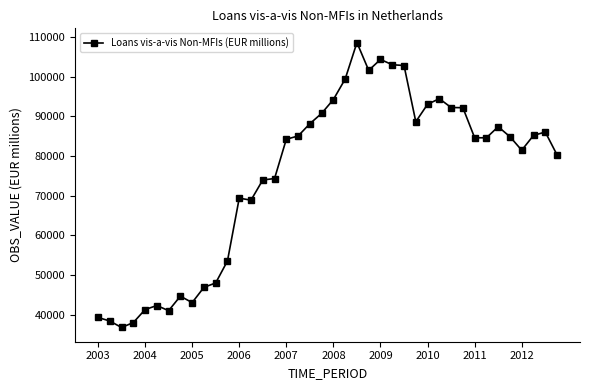

What is the minimum value shown in the chart?

36803.0